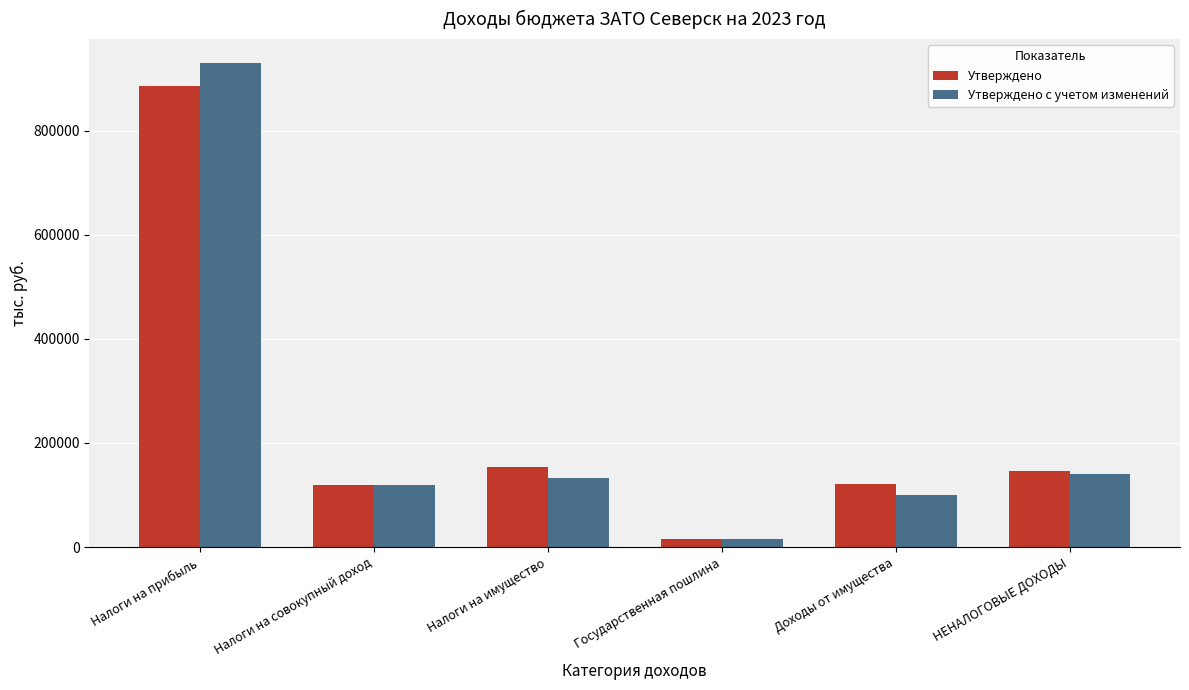

How many groups of bars are there?

6